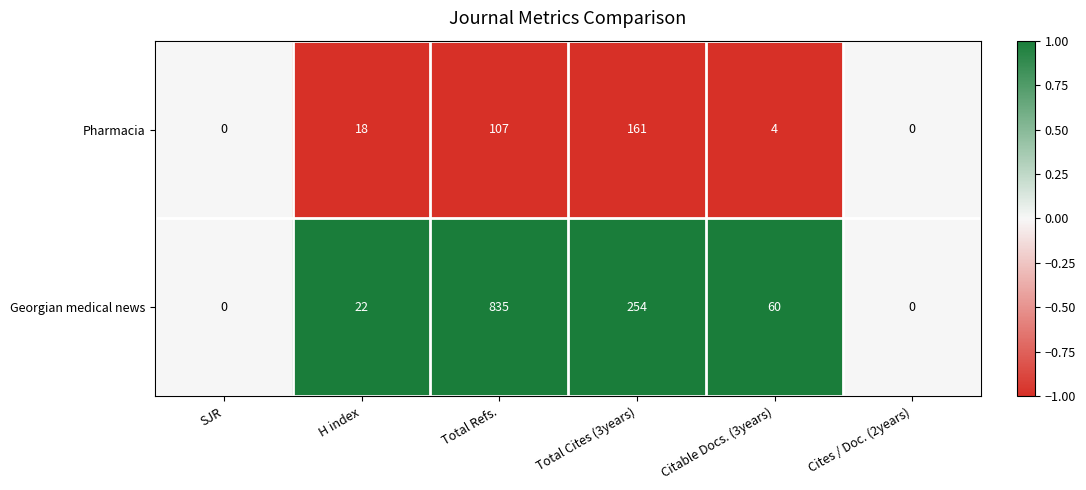

Reading left to right, what are all the values shown in this chart?

Pharmacia: SJR=0	H index=18	Total Refs.=107	Total Cites (3years)=161	Citable Docs. (3years)=4	Cites / Doc. (2years)=0
Georgian medical news: SJR=0	H index=22	Total Refs.=835	Total Cites (3years)=254	Citable Docs. (3years)=60	Cites / Doc. (2years)=0